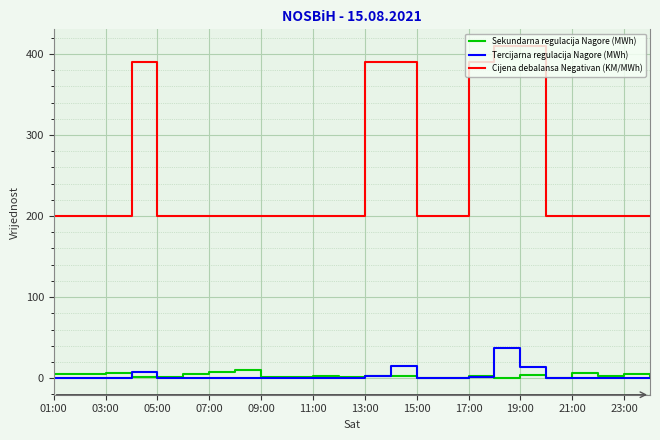

List the series in order of their peak value, highest first.

Cijena debalansa Negativan (KM/MWh), Tercijarna regulacija Nagore (MWh), Sekundarna regulacija Nagore (MWh)